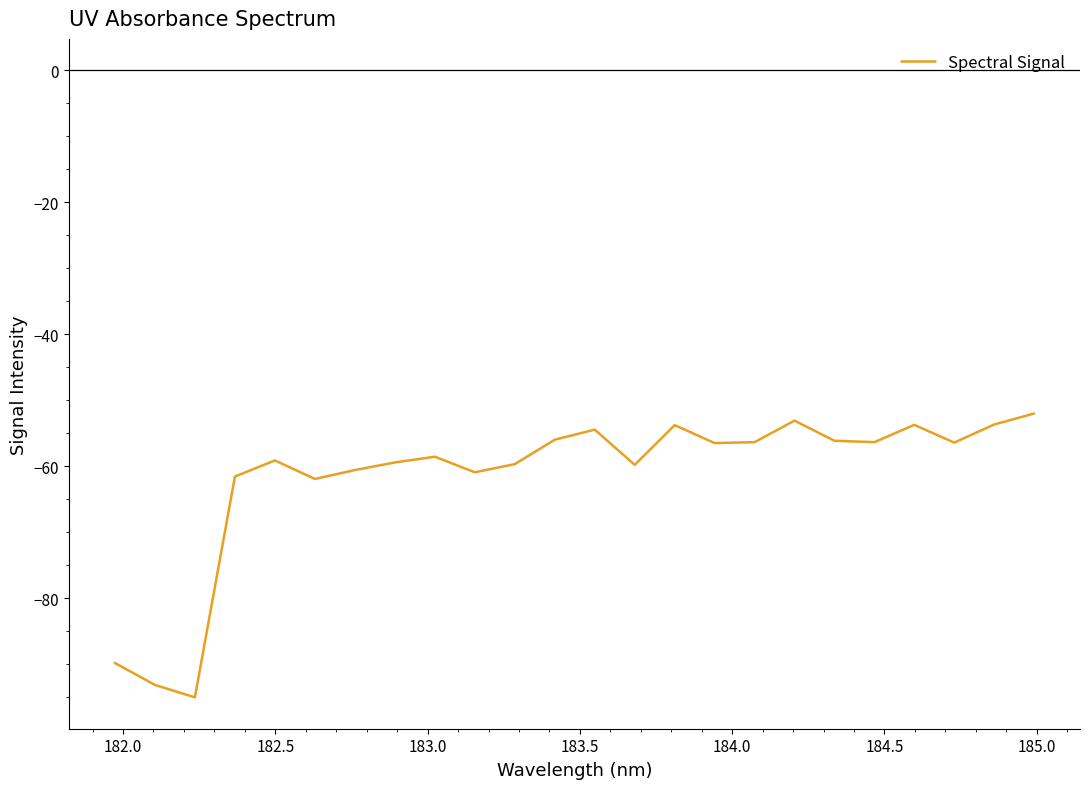

What is the minimum value shown in the chart?

-95.0